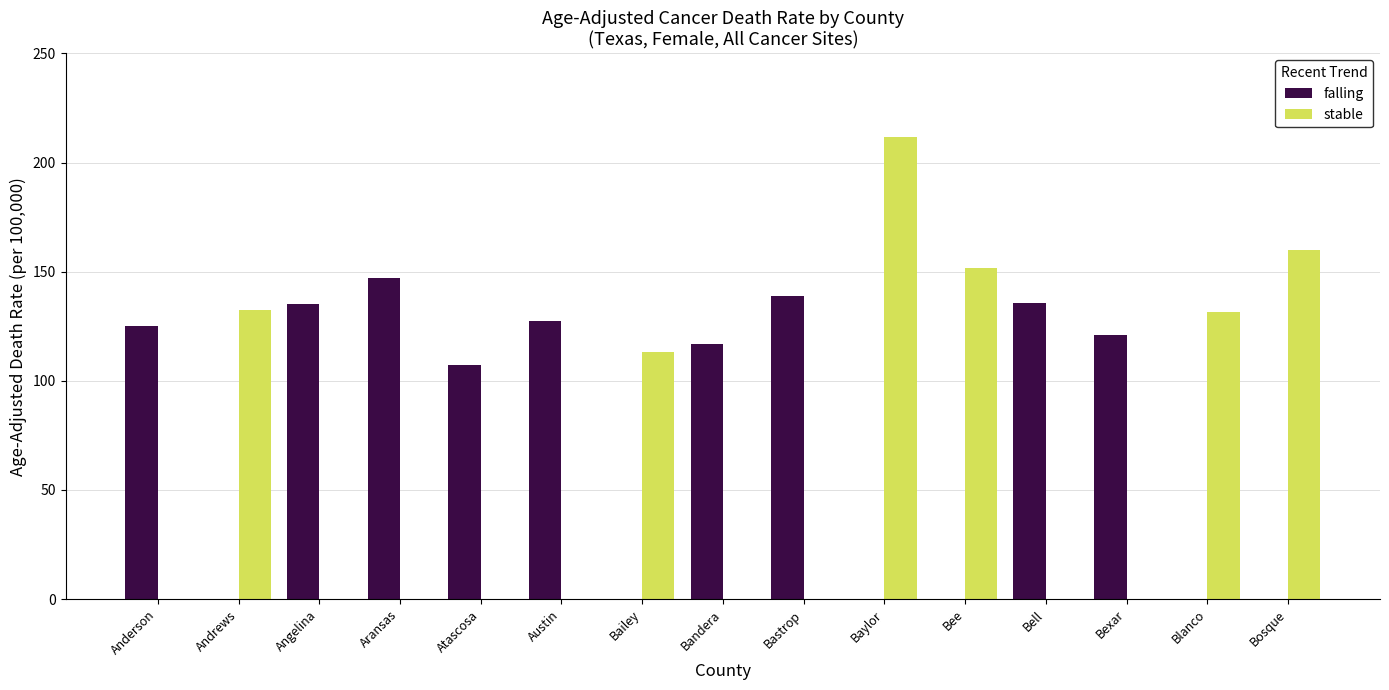

How many groups of bars are there?

15